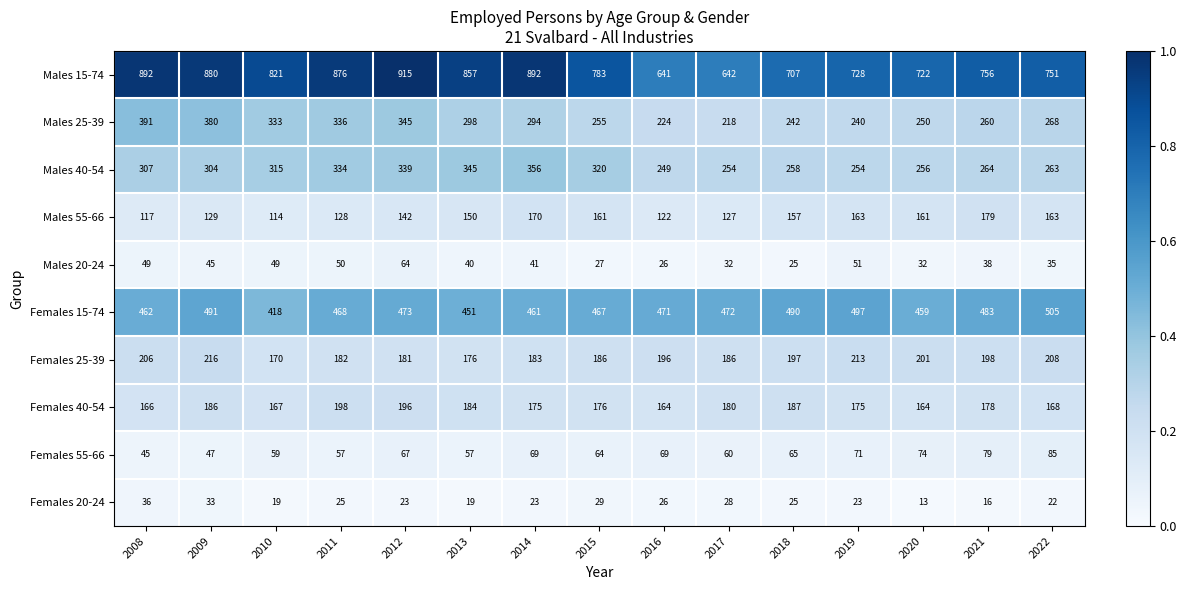

What is the sum of all Females 40-54 values?

2664